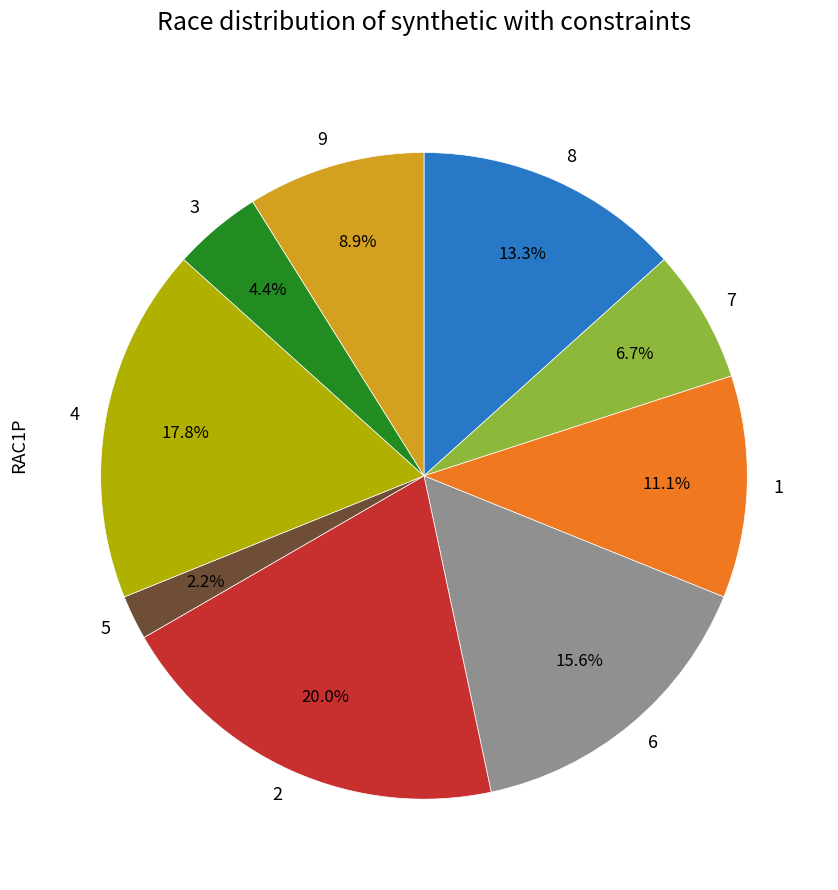

To the nearest percent, what portion does 1 represent?

11%